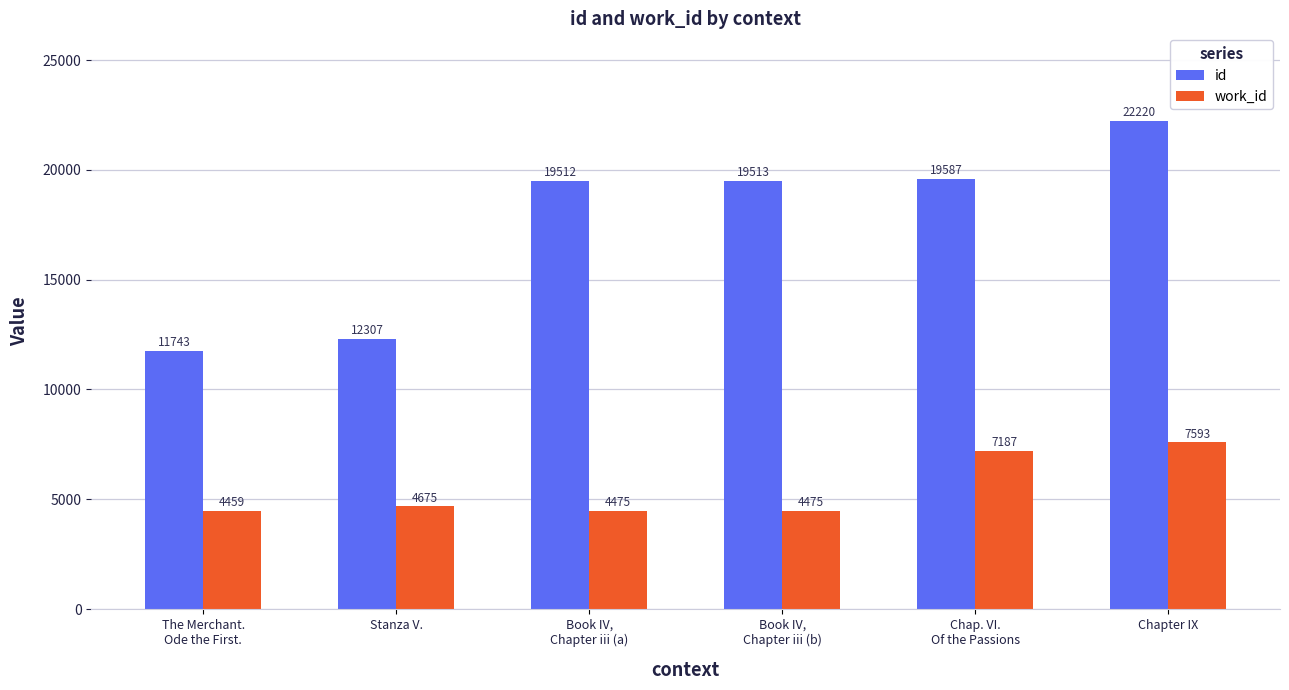

At which label is id closest to 16981?

Book IV,
Chapter iii (a)